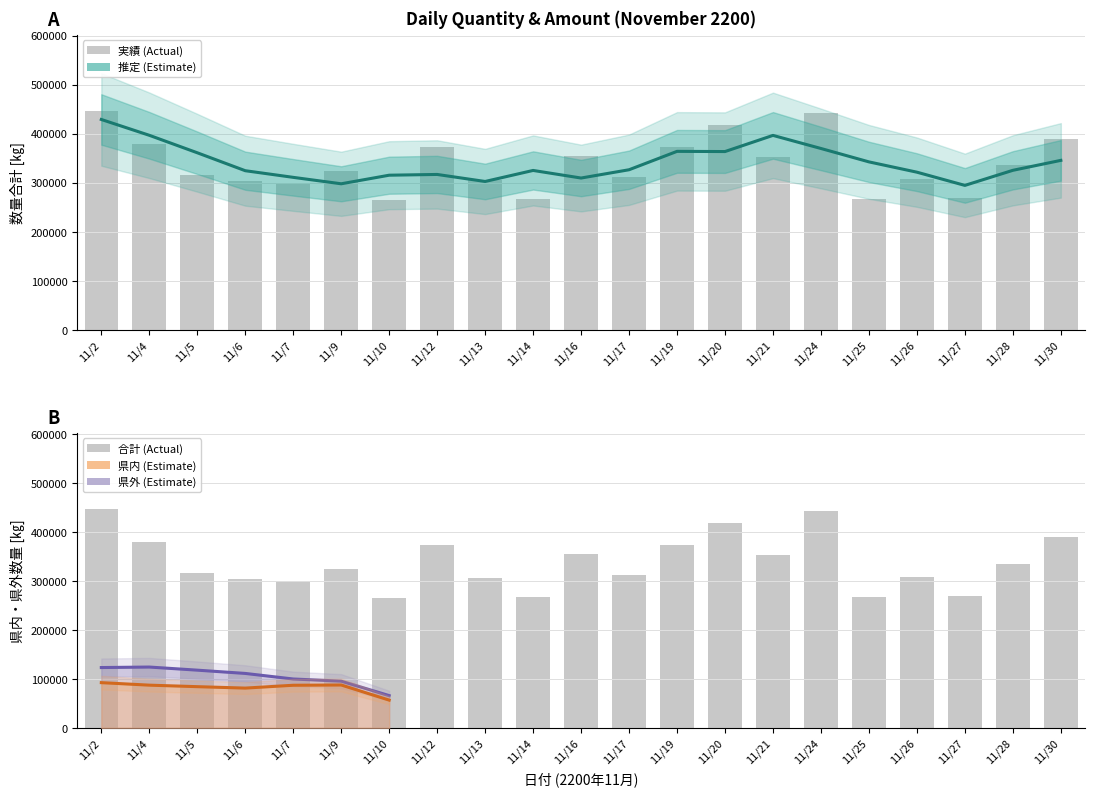

How many data points does each series have?

21